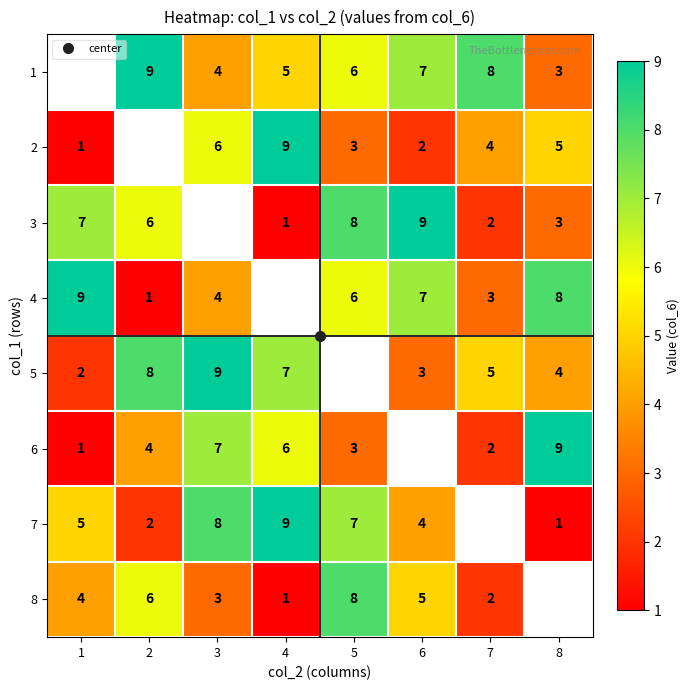

How many values in the 4 series are below 9?

6